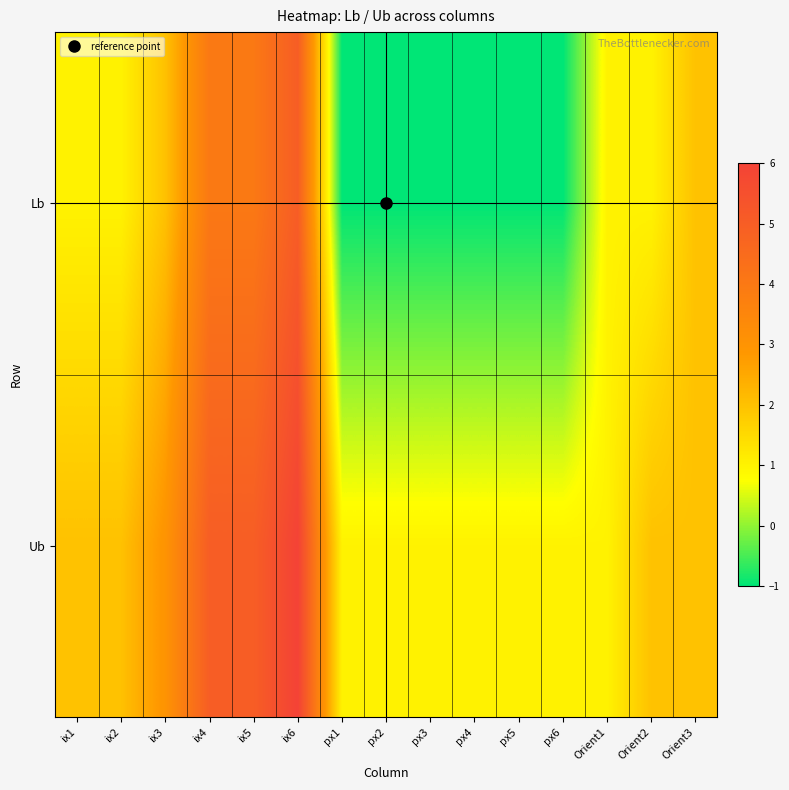

At which category is the sum across all series the highest?

ix6